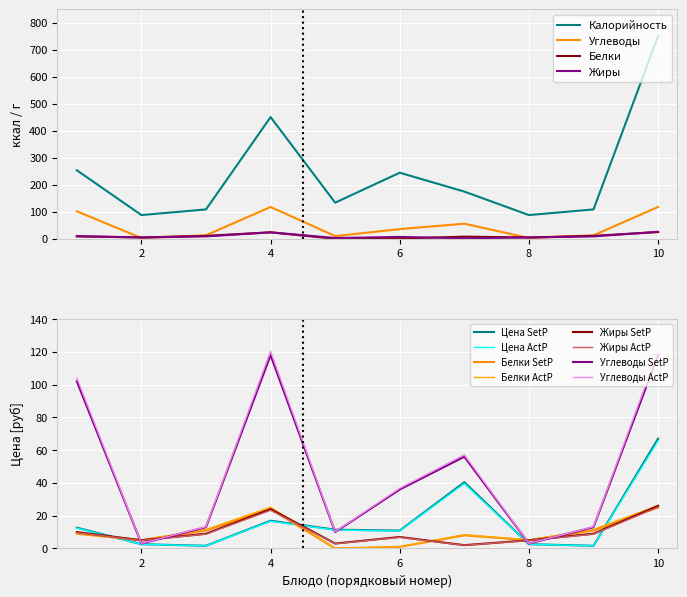

True or false: Калорийность has more than 1 interior local peaks.

True